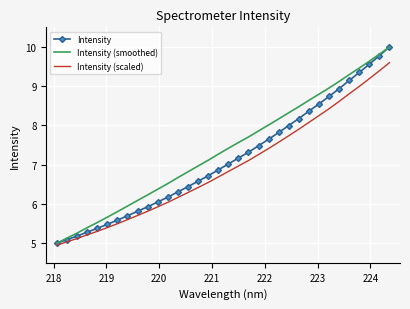

What is the minimum value shown in the chart?

5.0